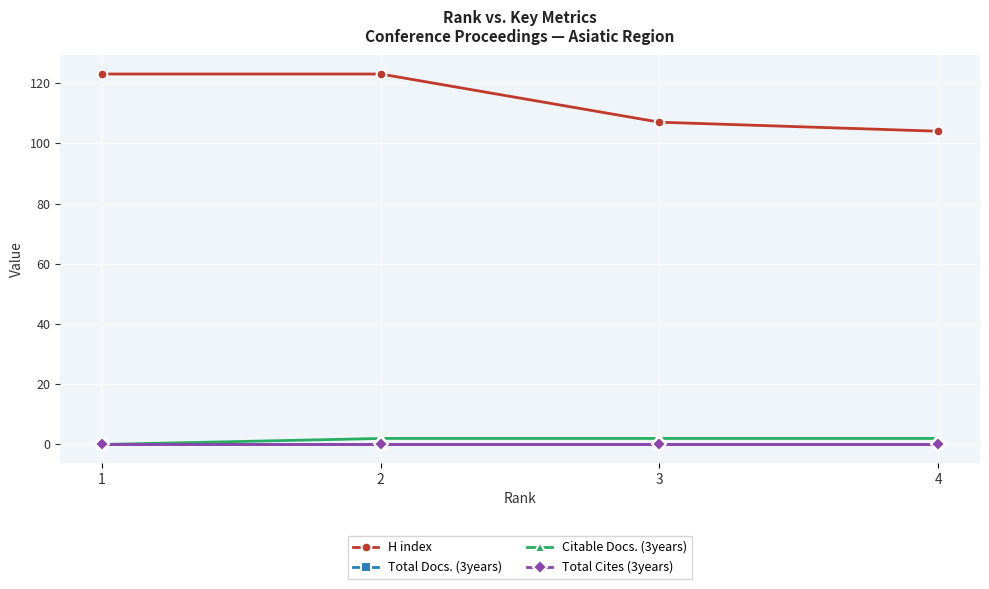

Is this an area chart (filled region under the line)?

No